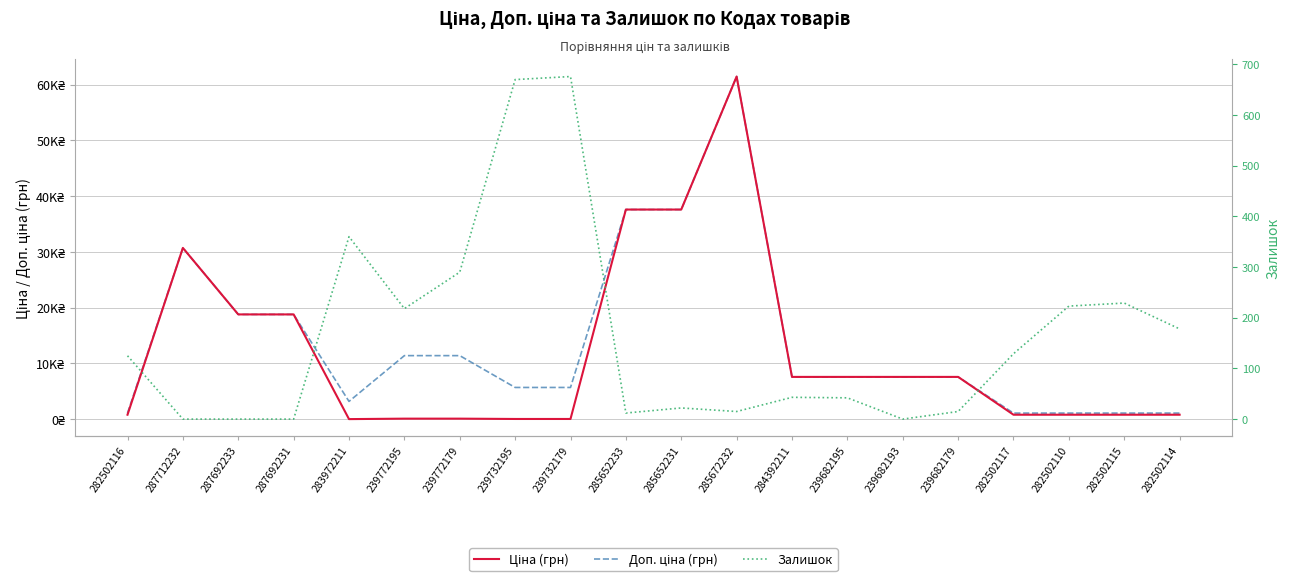

The value of Доп. ціна (грн) at 285672232 is 83014.3. True or false?

False